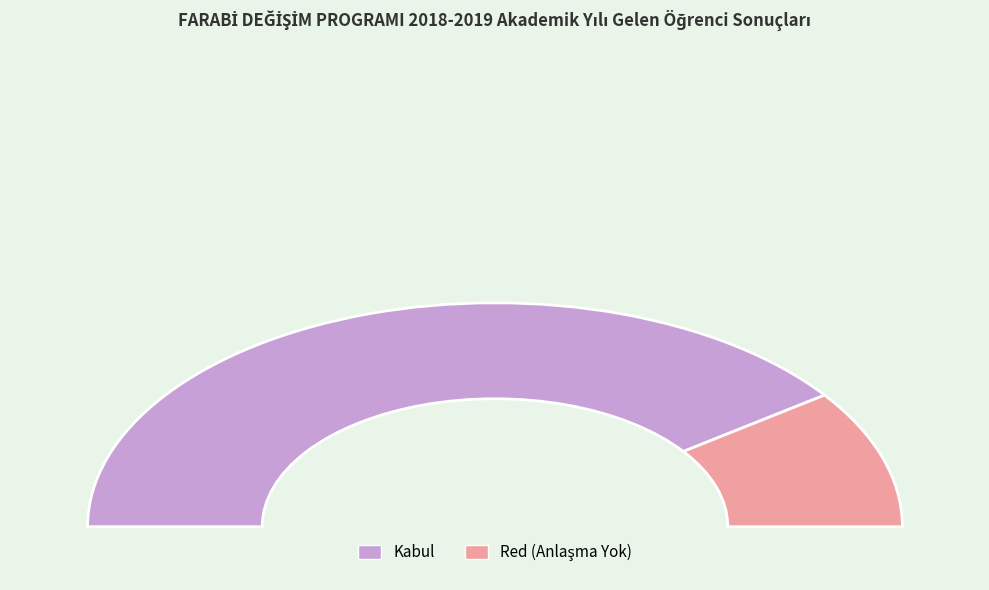

Combined, do Red (Anlaşma Yok) and Kabul account for over 50%?

Yes